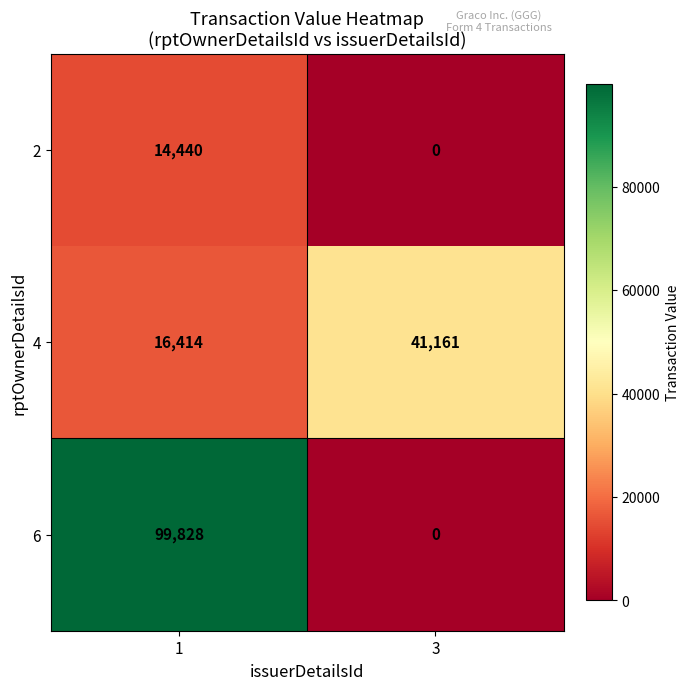

At which category is the sum across all series the highest?

1